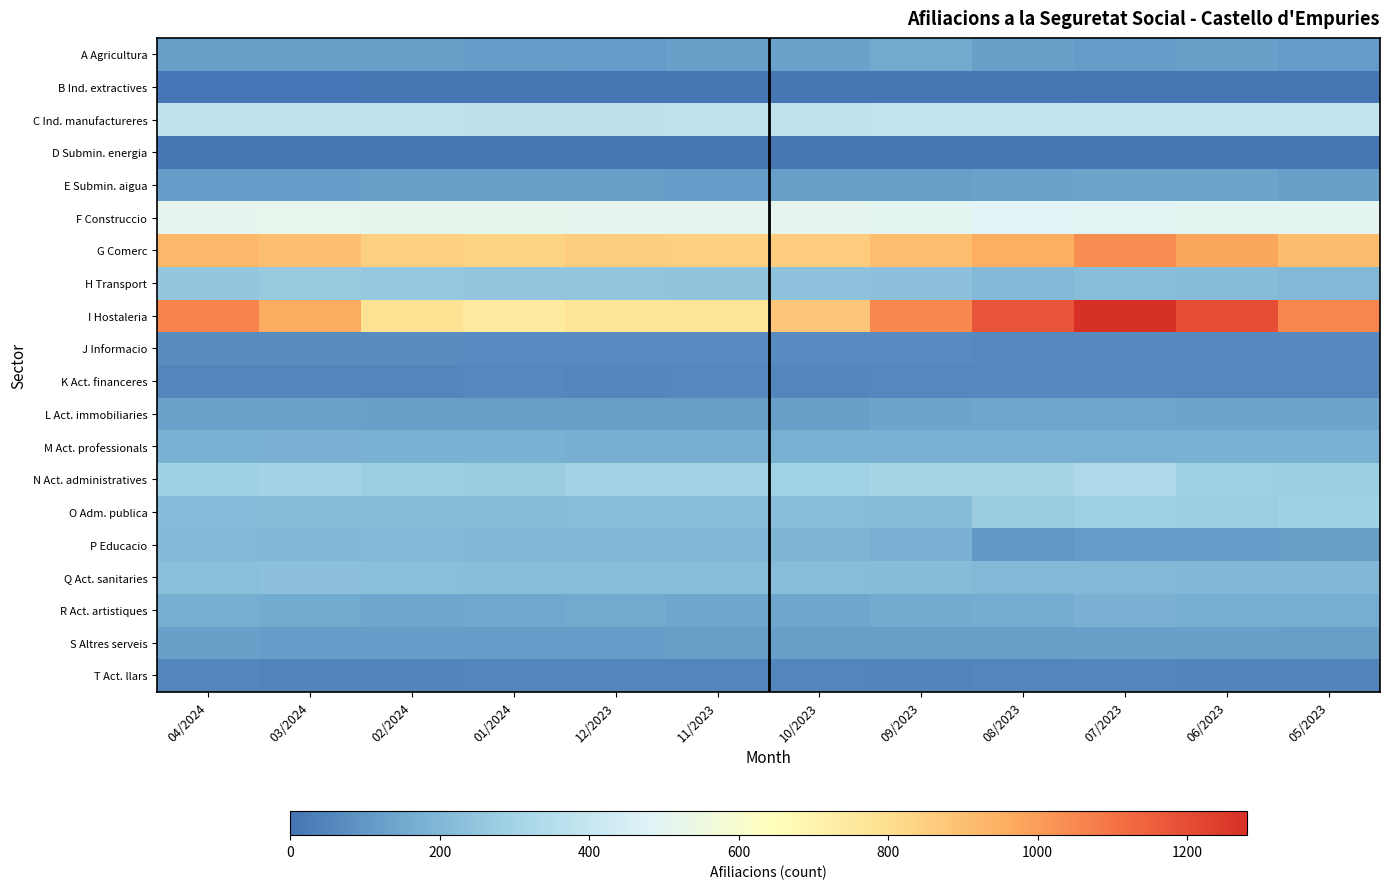

Which has a higher value, 06/2023 or 02/2024?

06/2023